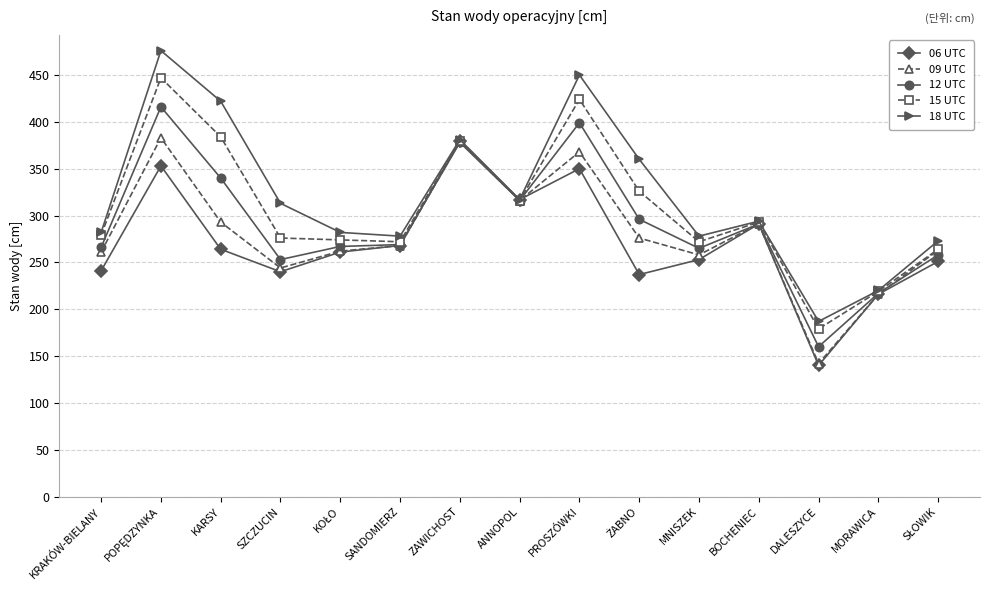

True or false: 12 UTC has more than 0 points higher than both neighbors.

True